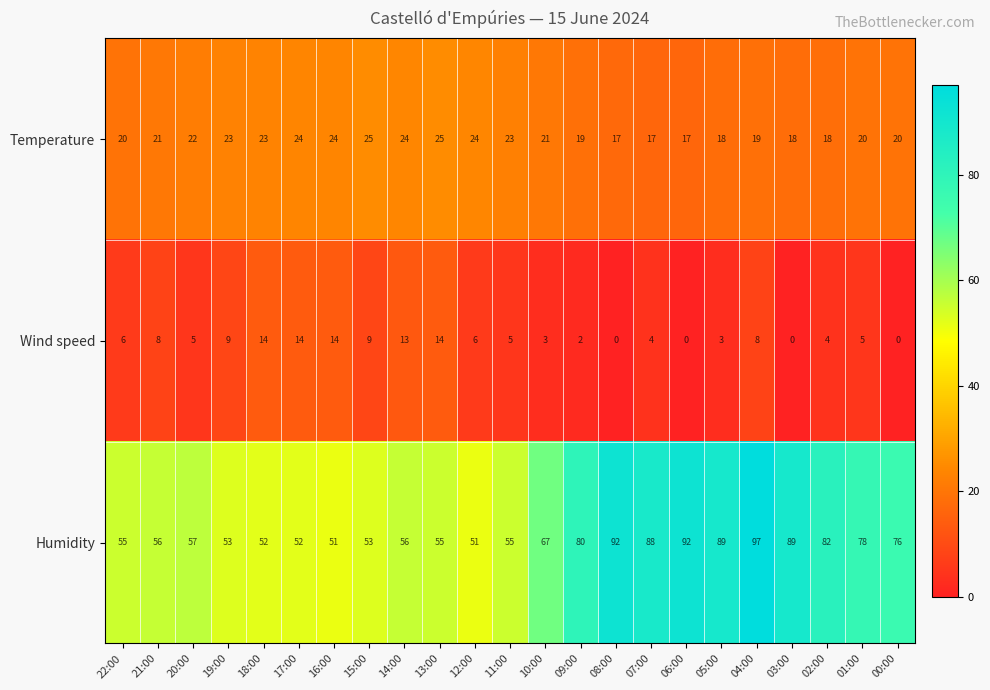

What is the difference between the maximum and minimum values in the Humidity series?

46